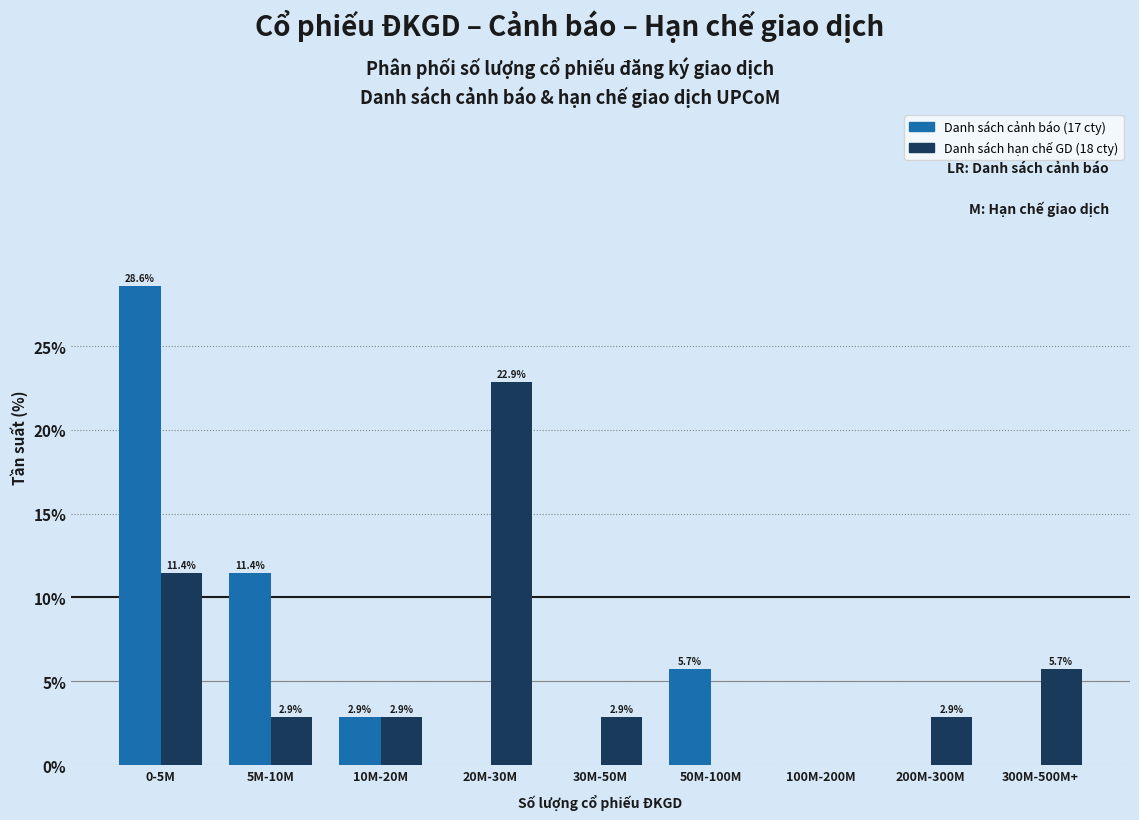

What is the total value across all series at 300M-500M+?

5.7